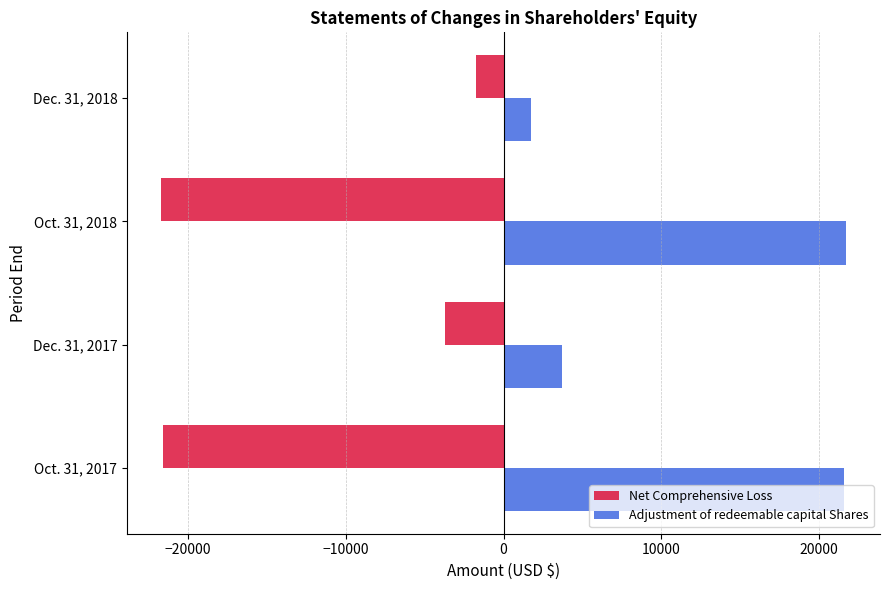

What is the average value of the Net Comprehensive Loss series?

-12196